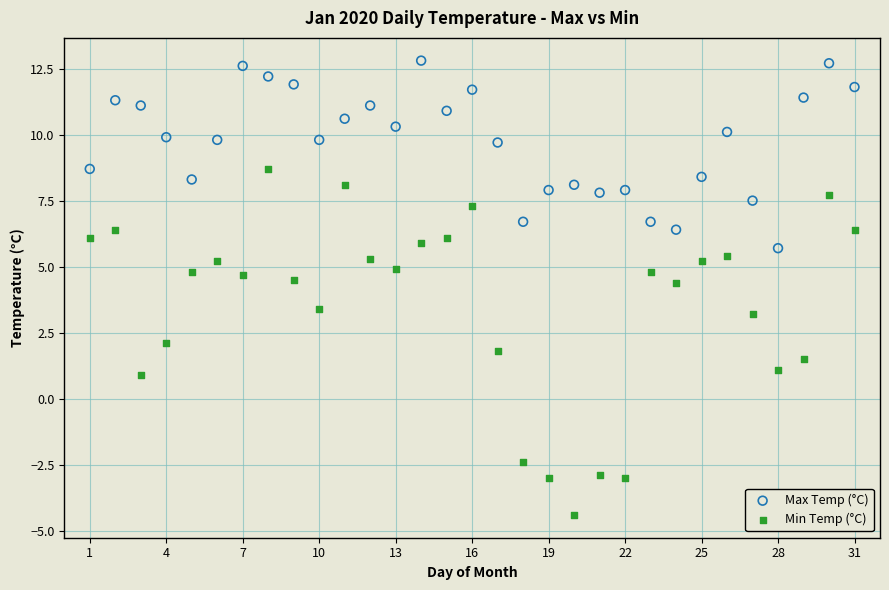

Across all data points, what is the range of Y values (max minus min)?

17.2